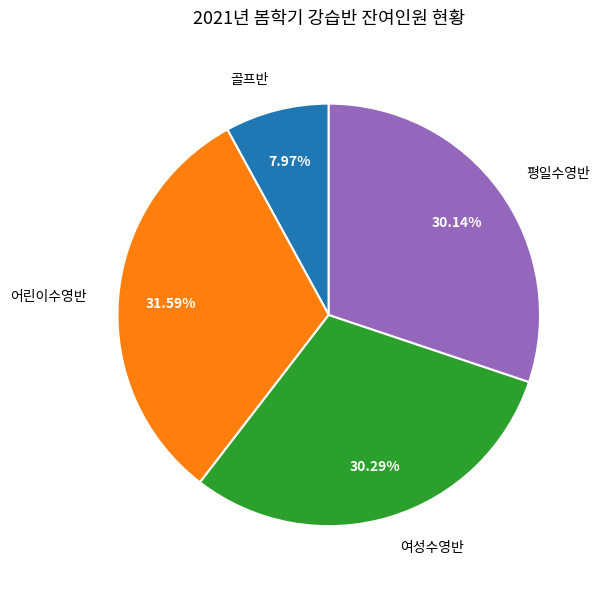

Which has a higher value, 평일수영반 or 골프반?

평일수영반